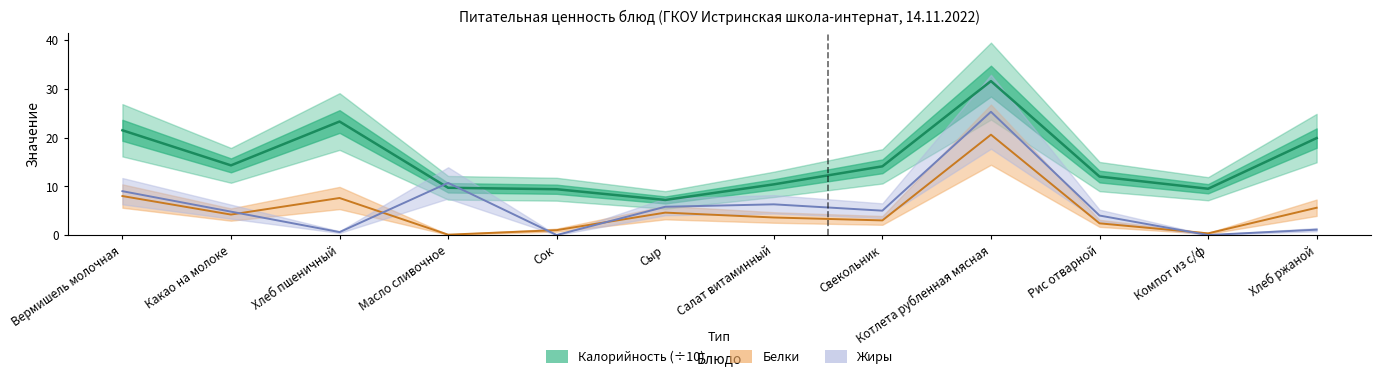

At which category does the chart reach its peak across all series?

Котлета рубленная мясная